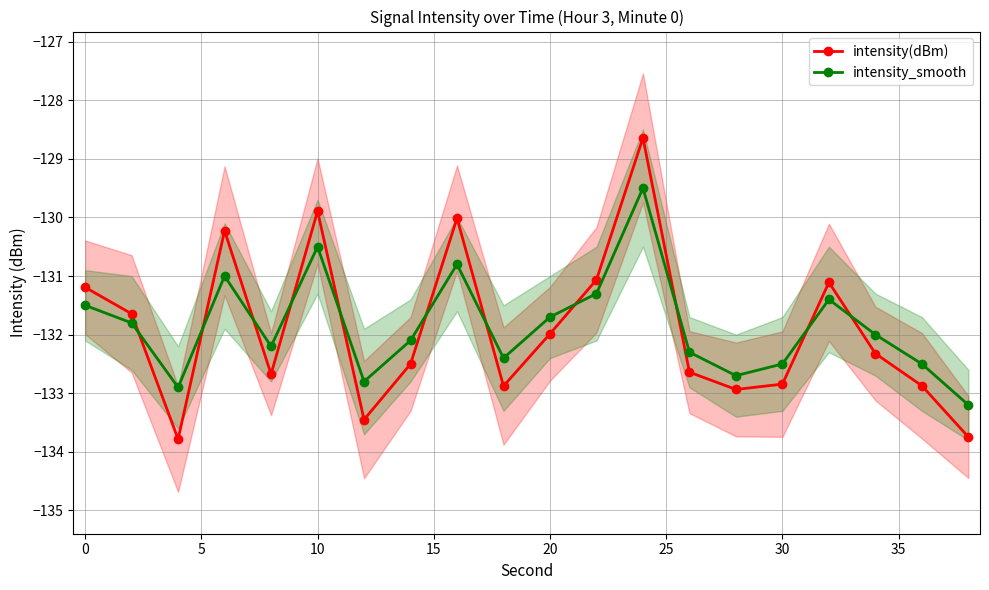

True or false: intensity(dBm) and intensity_smooth intersect in this chart.

True